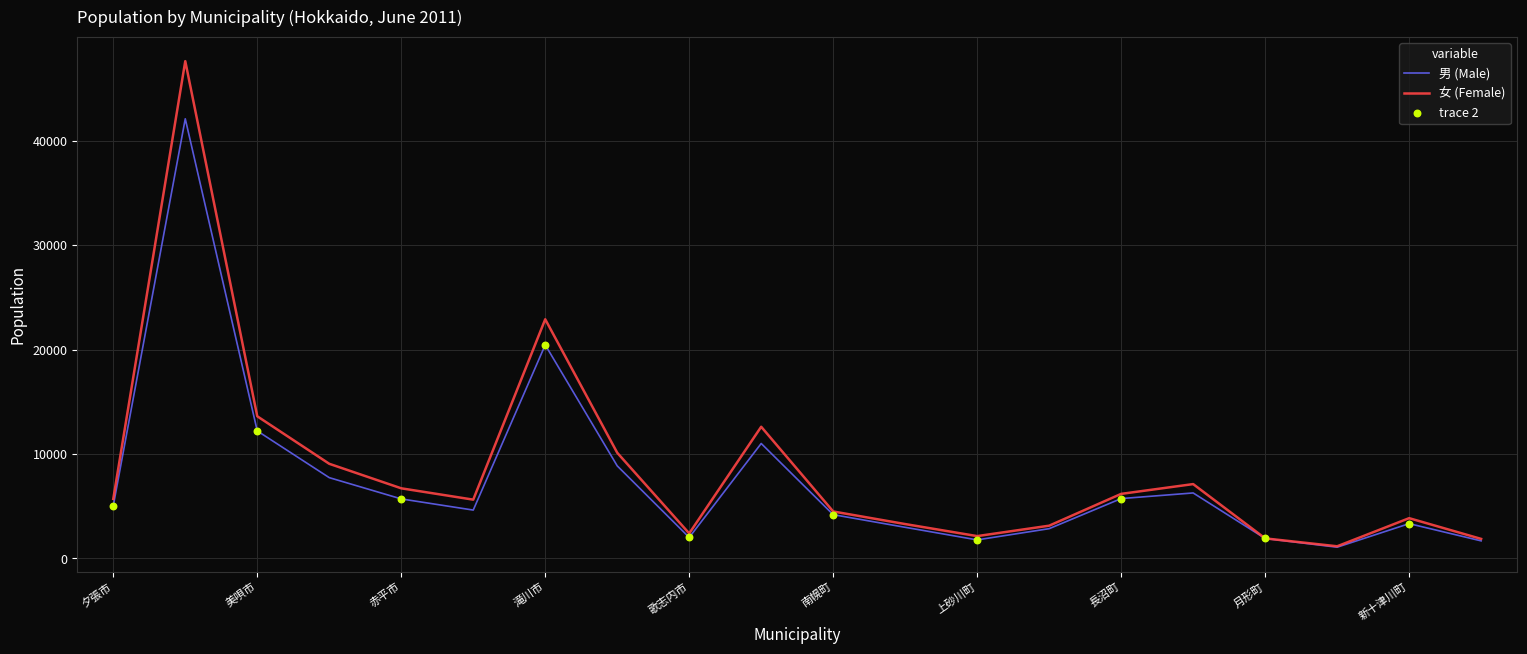

List the series in order of their peak value, highest first.

女 (Female), 男 (Male)